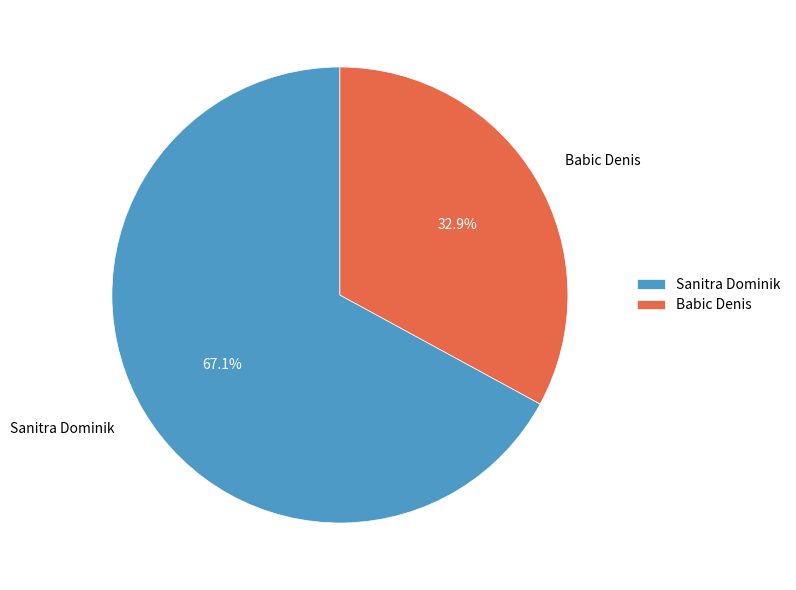

What percentage do Sanitra Dominik and Babic Denis together represent?

100.0%